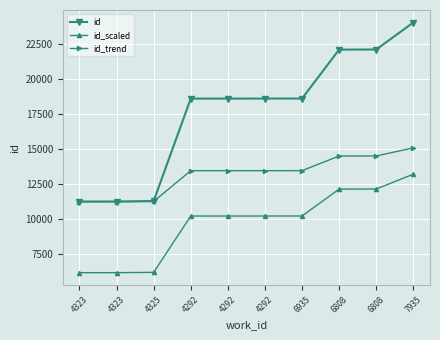

What is the approximate value of id_trend at 4292?

13478.0